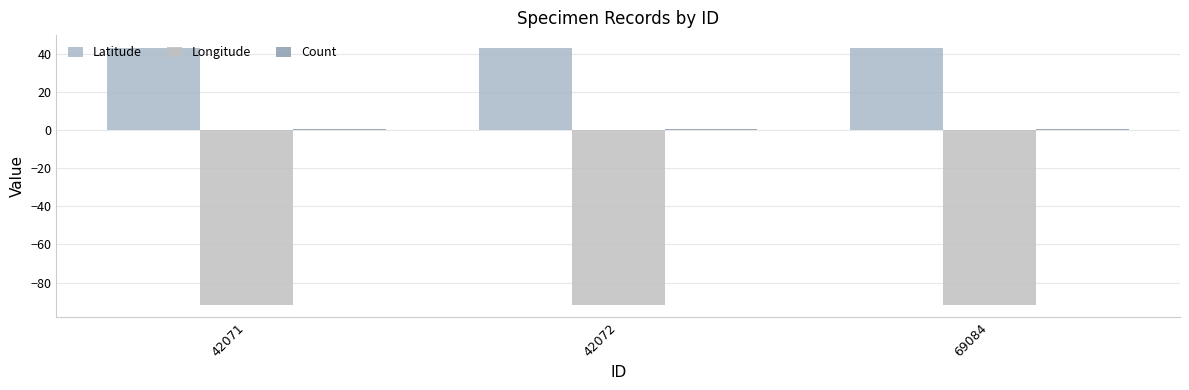

Which category has the highest value across all series?

42071